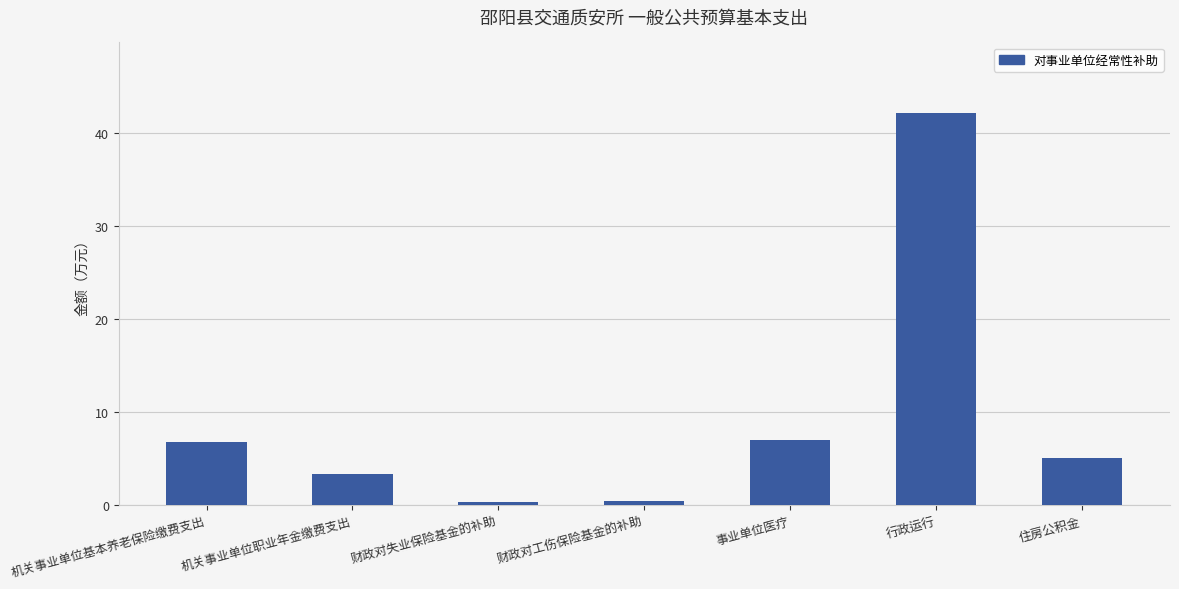

What is the label of the 6th bar from the right?

机关事业单位职业年金缴费支出